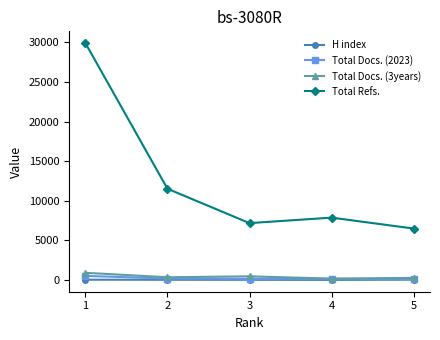

Between 2 and 3, which series saw the biggest shift?

Total Refs.